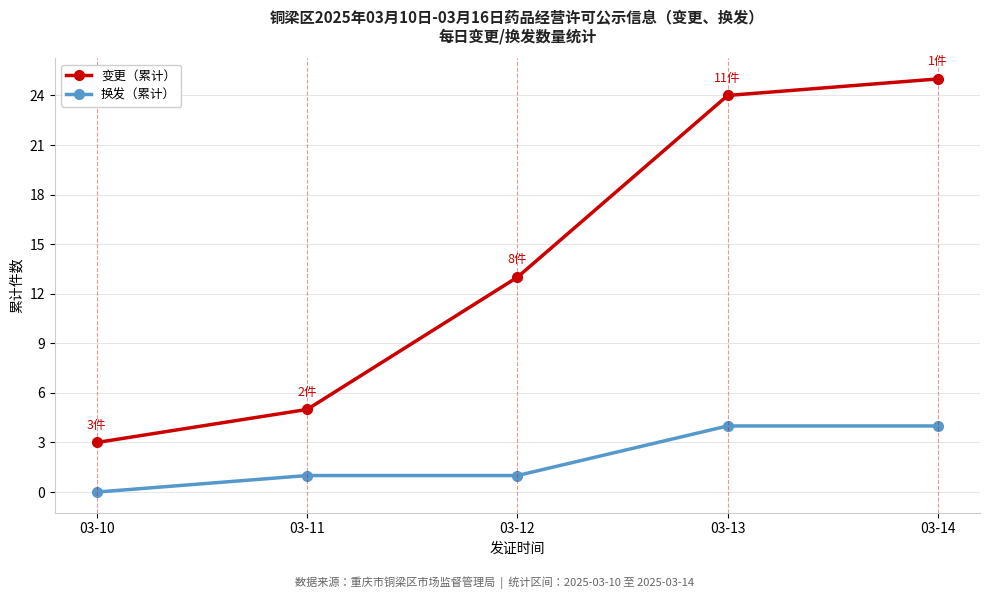

True or false: 变更（累计） and 换发（累计） intersect in this chart.

False